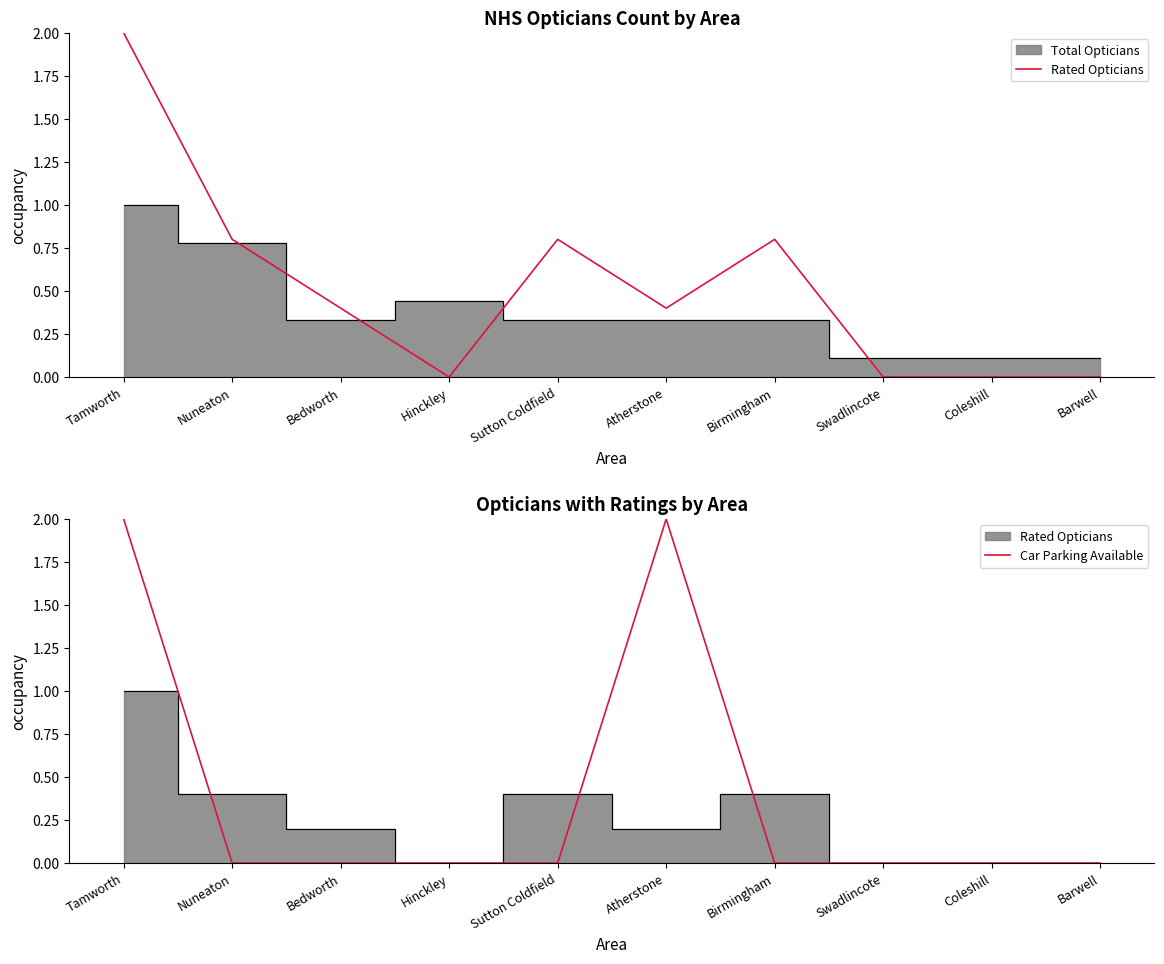

How many values in the Rated Opticians series exceed 0?

6